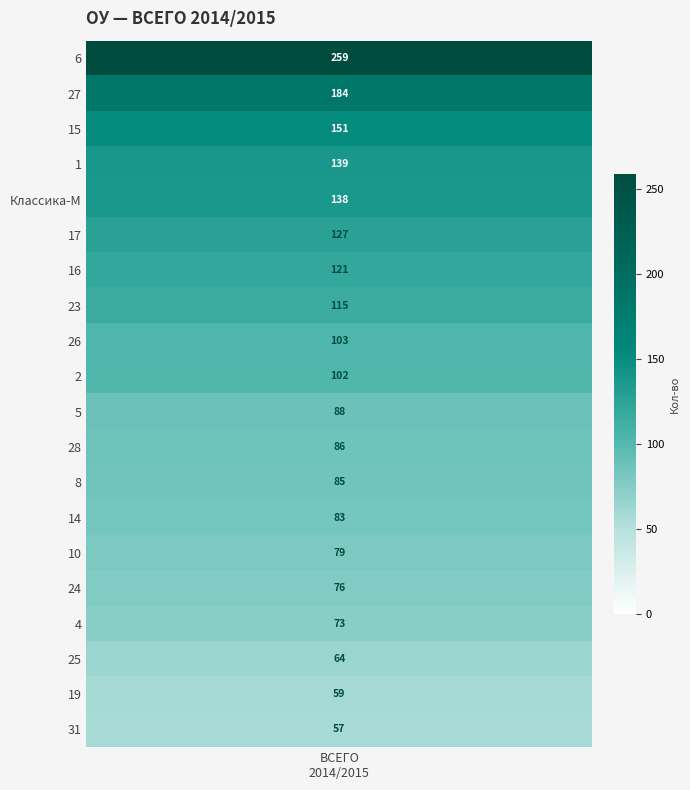

At which category does the chart reach its minimum across all series?

31